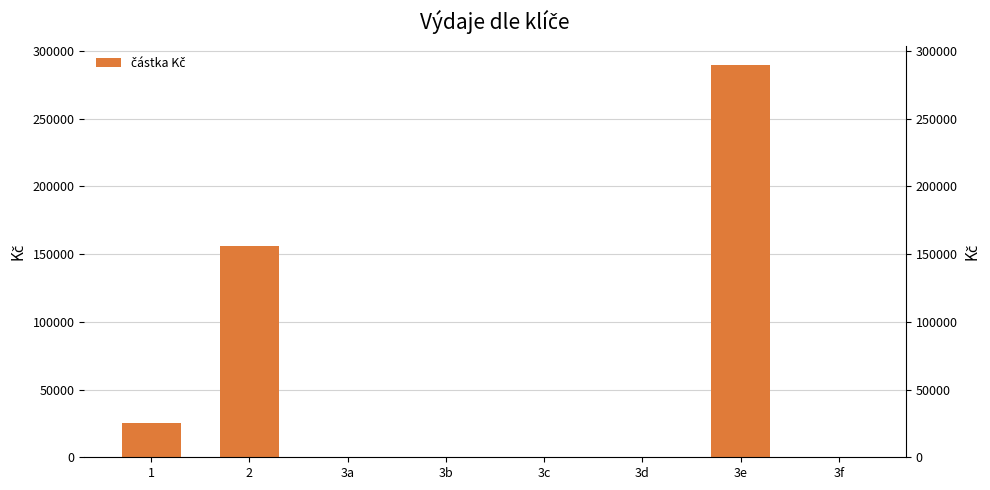

What is the label of the 8th bar from the right?

1